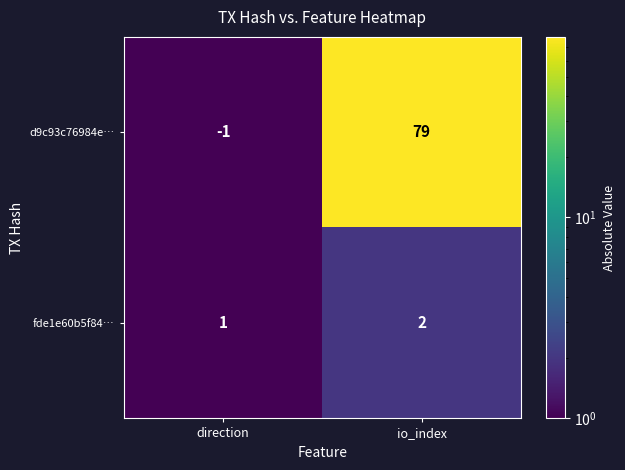

Reading right to left, list all the values displayed in this chart.

d9c93c76984e…: io_index=79	direction=-1
fde1e60b5f84…: io_index=2	direction=1